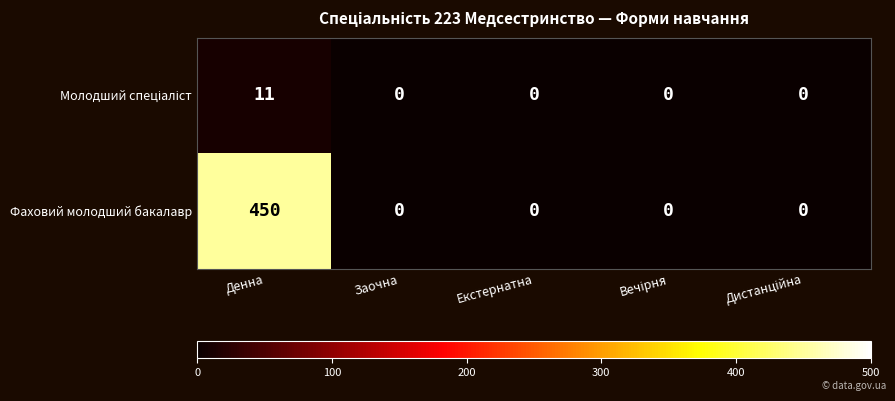

What is the difference between the maximum and minimum values in the Фаховий молодший бакалавр series?

450